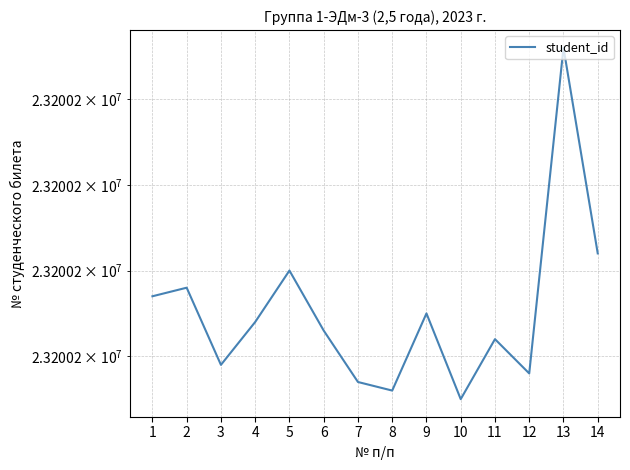

How many values are below 23200224?

7